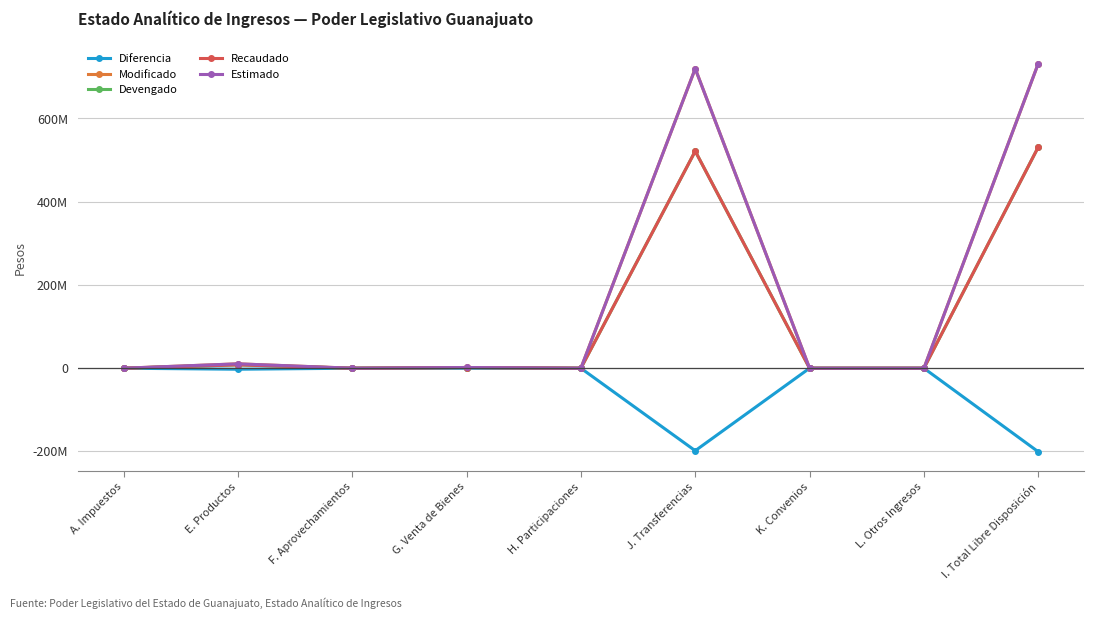

What is the average value of the Recaudado series?

118062263.3